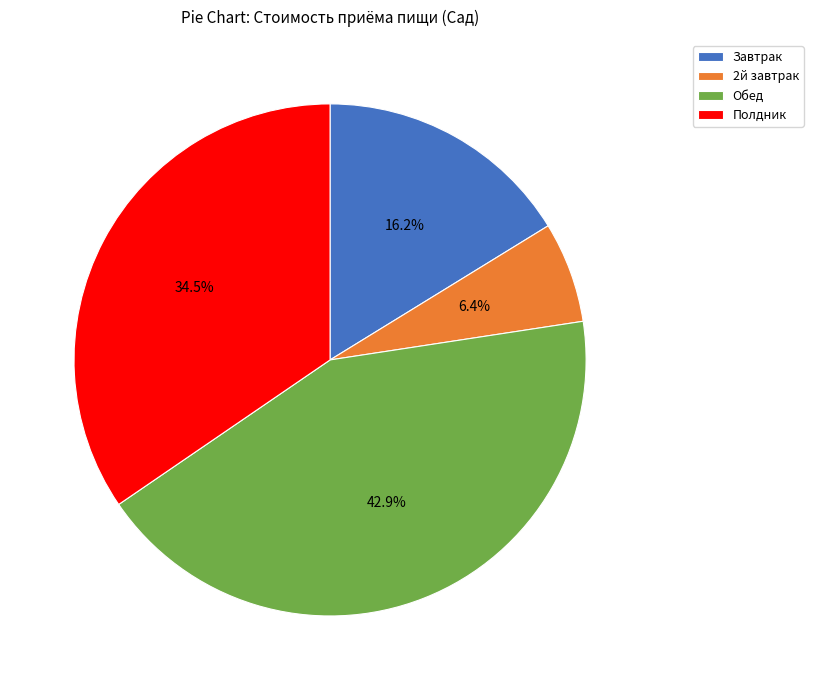

True or false: Обед accounts for 43% of the total.

True